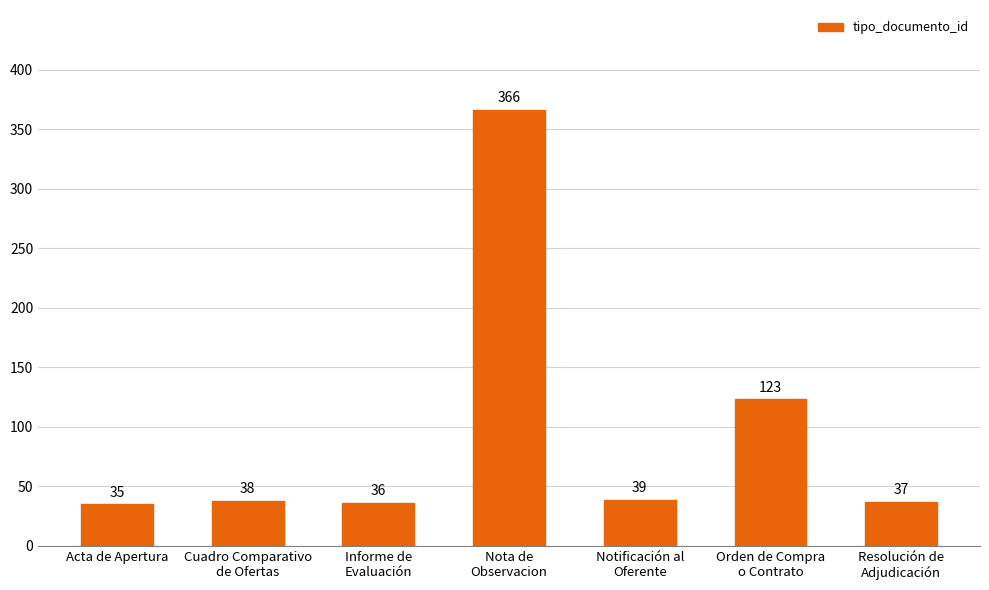

What is the label of the 2nd bar from the left?

Cuadro Comparativo
de Ofertas